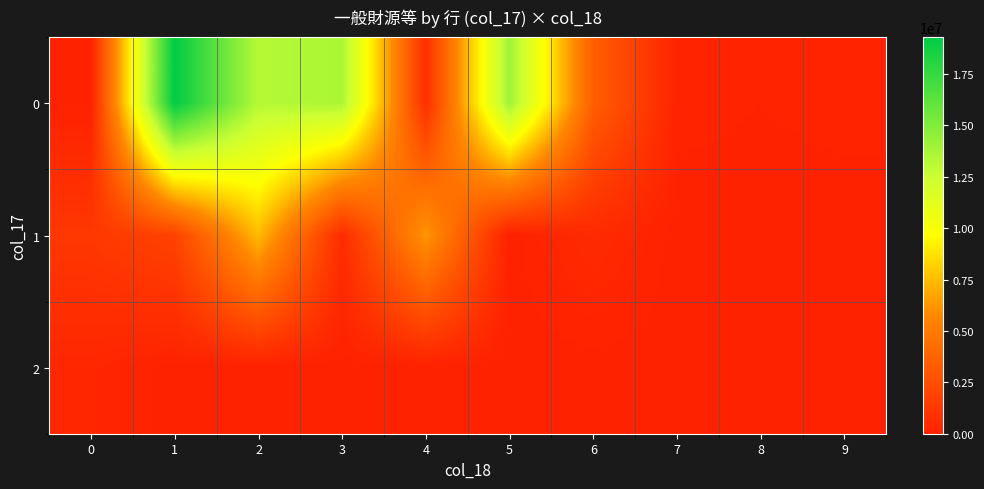

Reading left to right, extract all data points from this chart.

0: 0=0	1=19275756	2=13275231	3=13605422	4=775405	5=14032339	6=3436517	7=124983	8=75469	9=125184
1: 0=1253402	1=1857479	2=7463930	3=614086	4=6315904	5=0	6=525621	7=0	8=8319	9=0
2: 0=284507	1=0	2=0	3=0	4=0	5=0	6=0	7=0	8=0	9=0